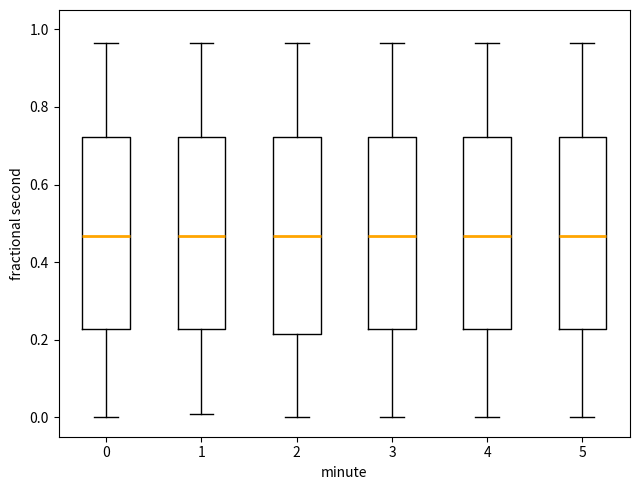

Reading left to right, transcribe this box plot: for each box, give where its median line is, the range the box spans, and where its two whiskers end, as read against the y-axis. The values are not printed on the chart, so give them approximately, as read against the axis.

0: median 0.46, box 0.22 to 0.72, whiskers 0.00 to 0.96
1: median 0.46, box 0.22 to 0.72, whiskers 0.00 to 0.96
2: median 0.46, box 0.22 to 0.72, whiskers 0.00 to 0.96
3: median 0.46, box 0.22 to 0.72, whiskers 0.00 to 0.96
4: median 0.46, box 0.22 to 0.72, whiskers 0.00 to 0.96
5: median 0.46, box 0.22 to 0.72, whiskers 0.00 to 0.96